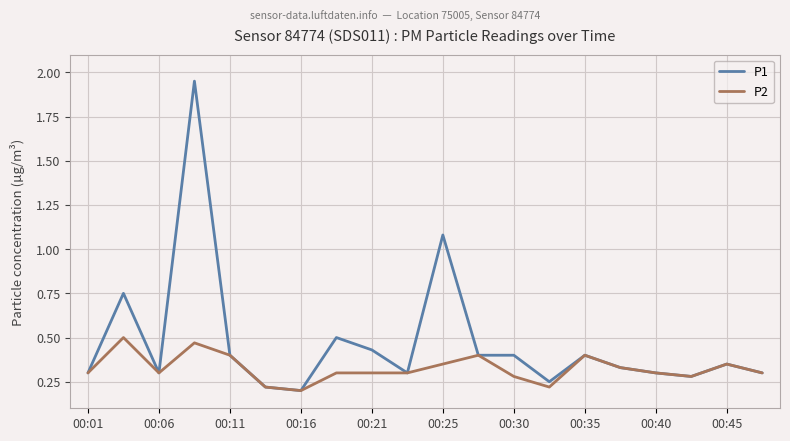

Which series has the largest range (max minus min)?

P1